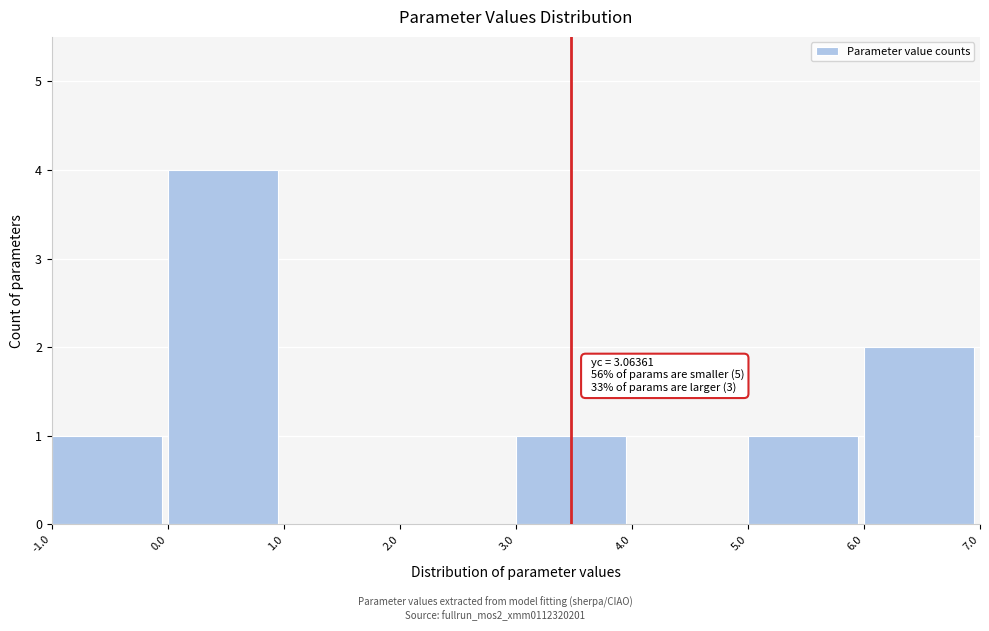

Over which range of the x-axis is the bar tallest?

0.0 to 1.0